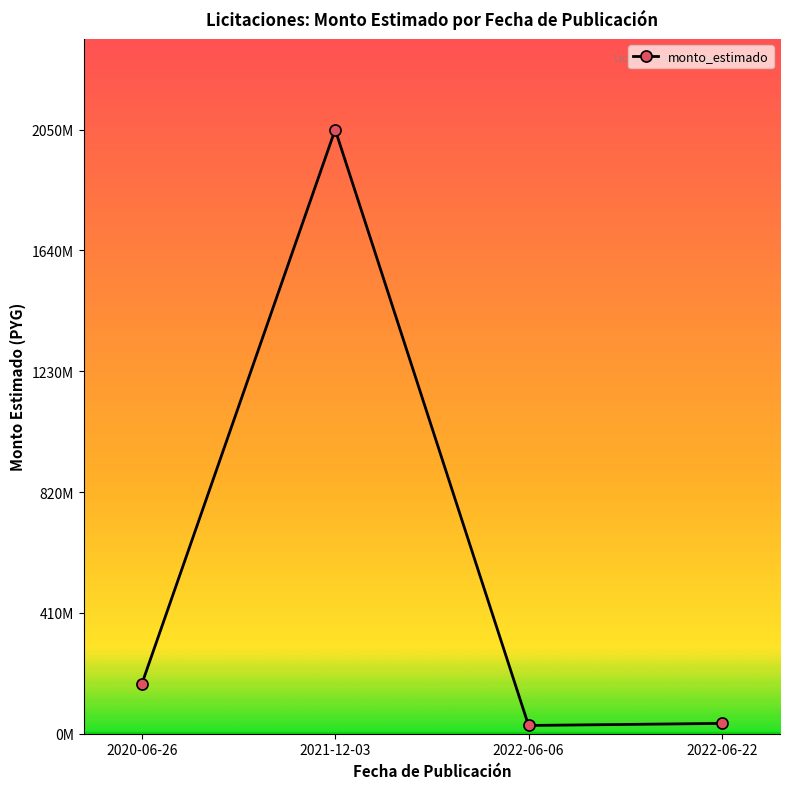

Reading left to right, transcribe all the data shown in this chart.

168.3	2050.1	28.0	35.0